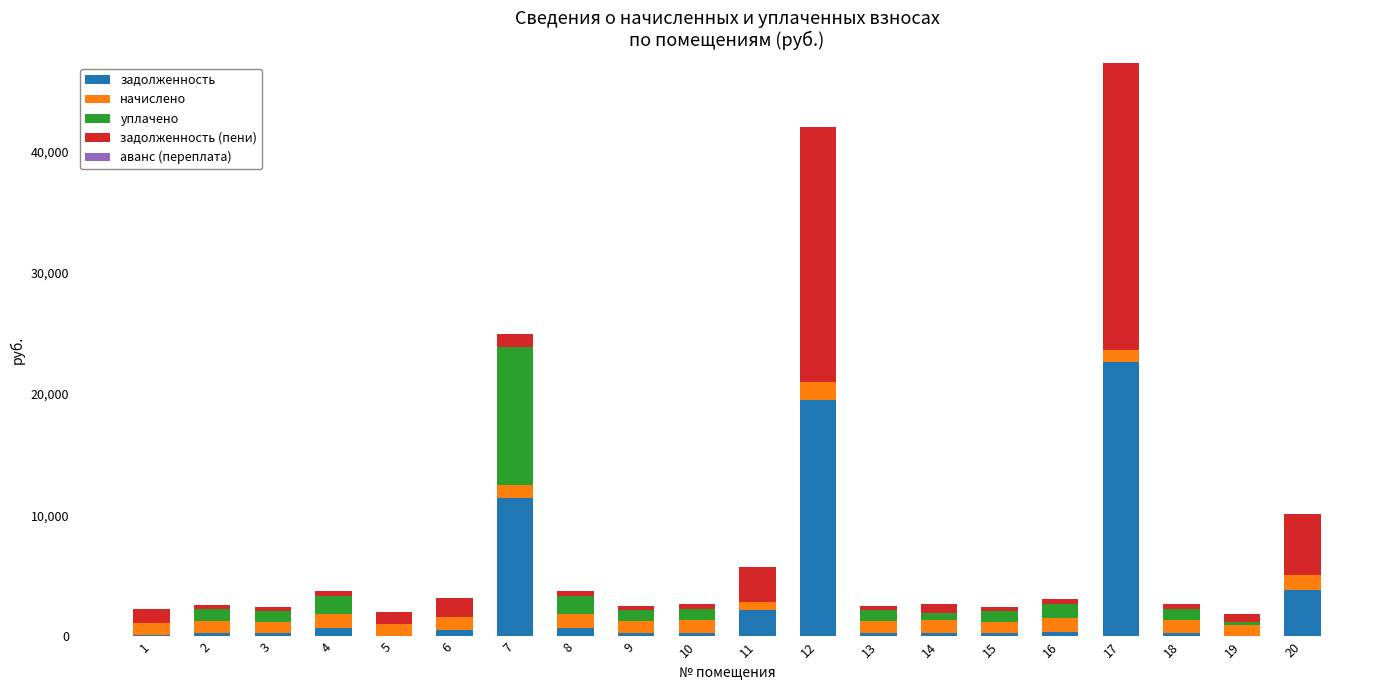

What is the sum of all задолженность values?

64122.8